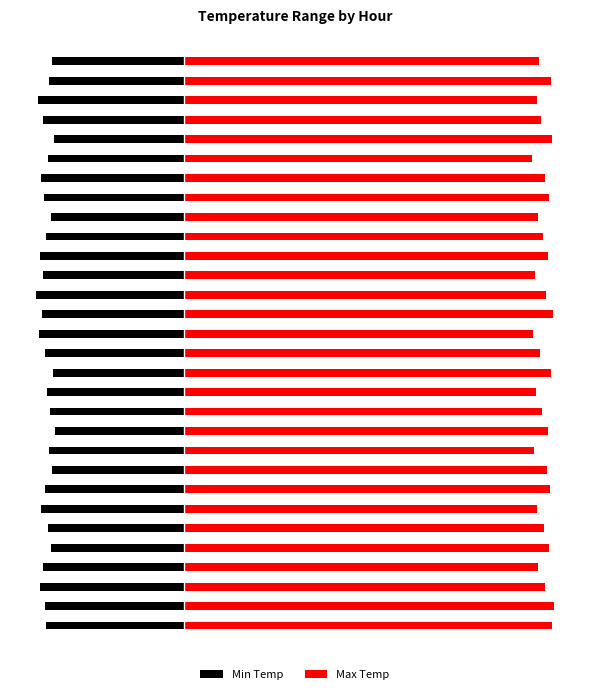

Is it true that Min Temp equals -15.1 at 2?

True